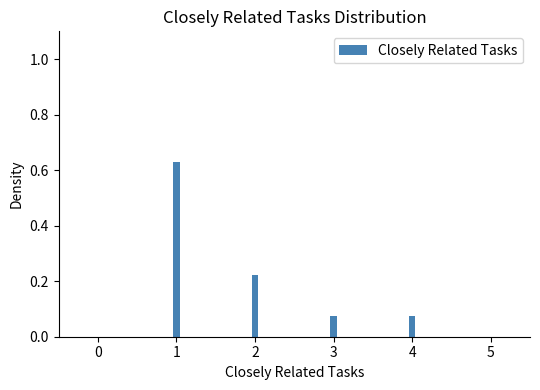

What is the sum of all values?

1.0